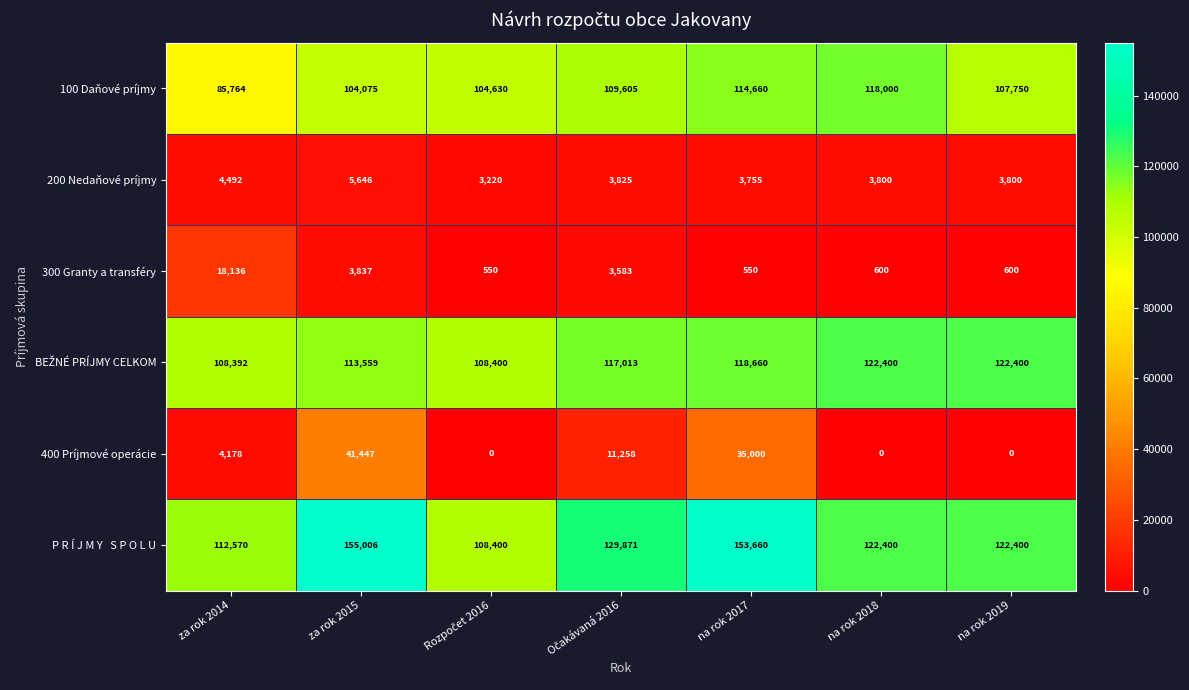

At which category is the sum across all series the highest?

na rok 2017